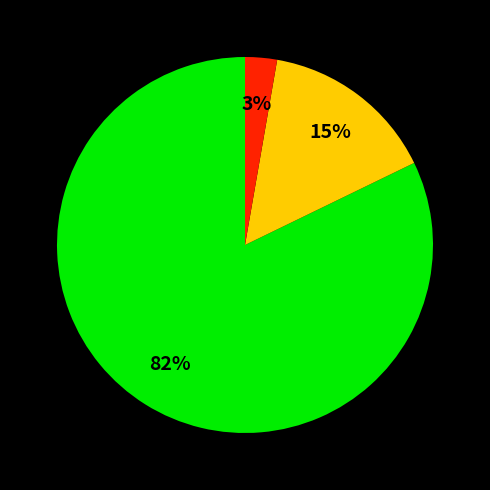

To the nearest percent, what is the difference between the largest and smallest slice percentages?

79%